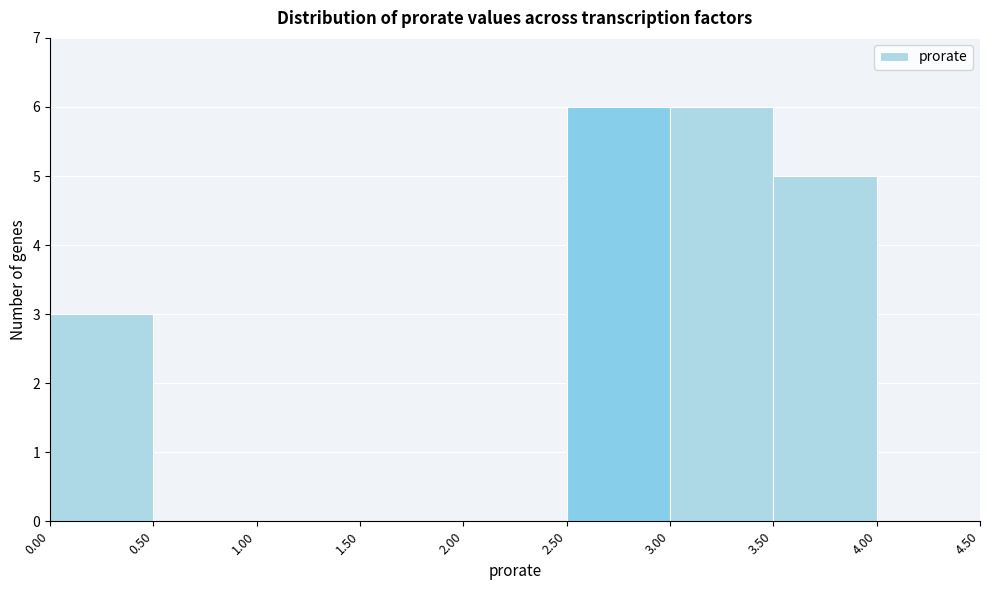

What is the height of the bar covering 3.00 to 3.50 on the x-axis? The values are not printed on the chart, so give them approximately, as read against the axis.

6